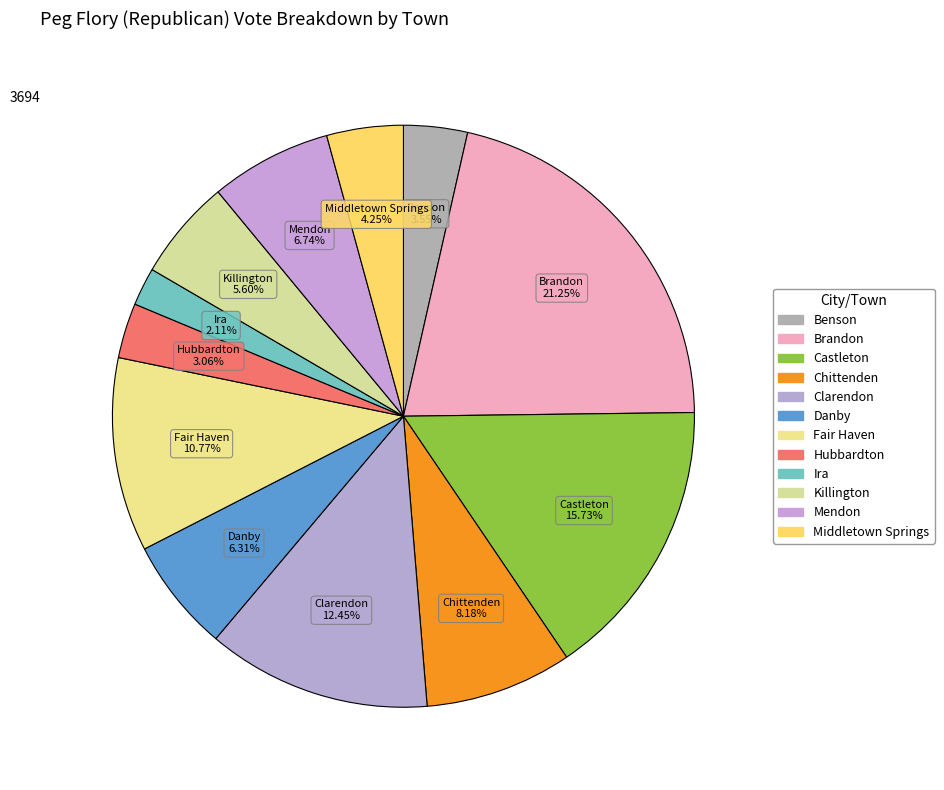

How many slices are in this pie chart?

12